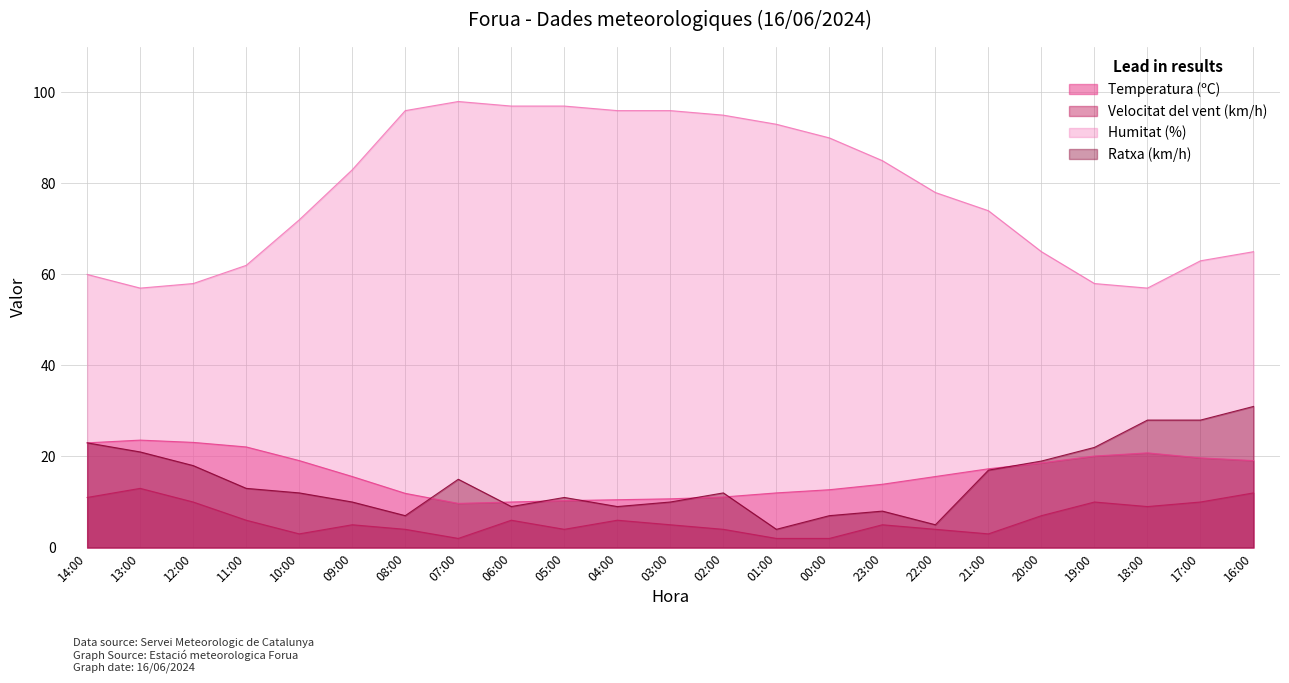

What are all the series names shown in the legend?

Temperatura (ºC), Velocitat del vent (km/h), Humitat (%), Ratxa (km/h)